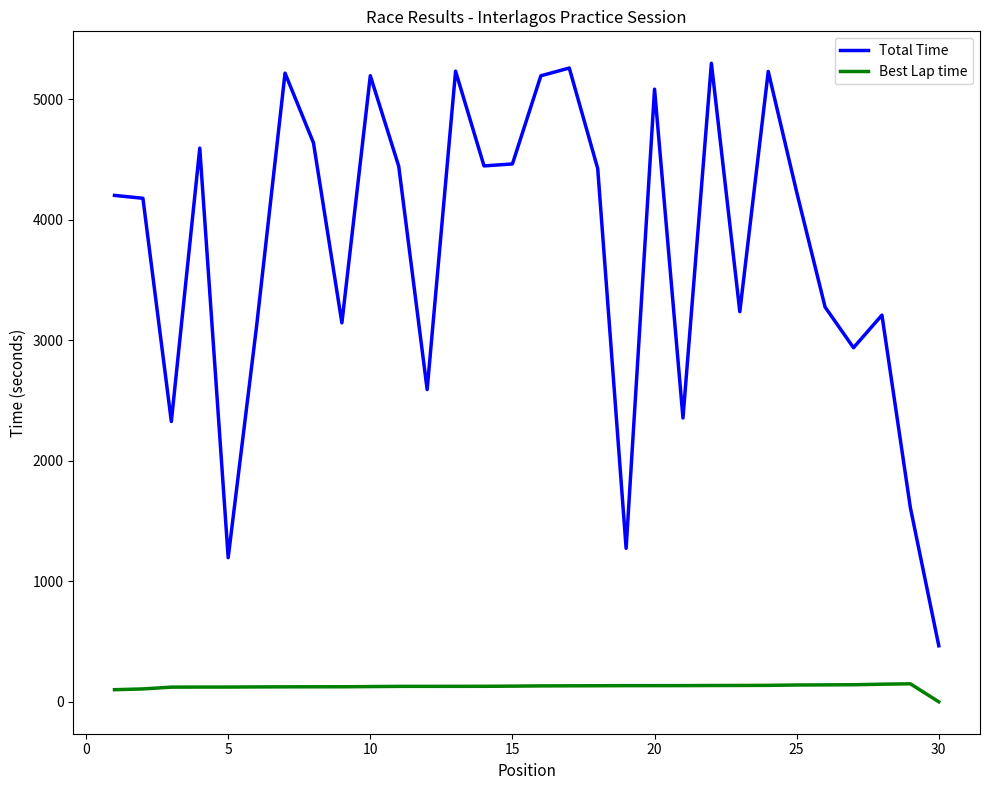

Rank the series by their average value, from highest to lowest.

Total Time, Best Lap time